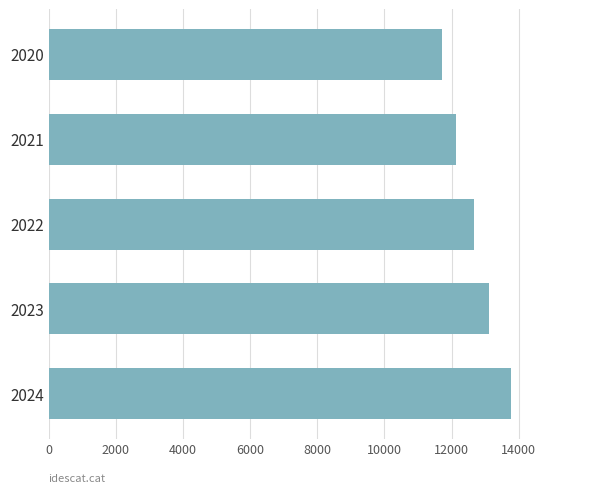

What is the ratio of the value at 2020 to the value at 2024?

0.9